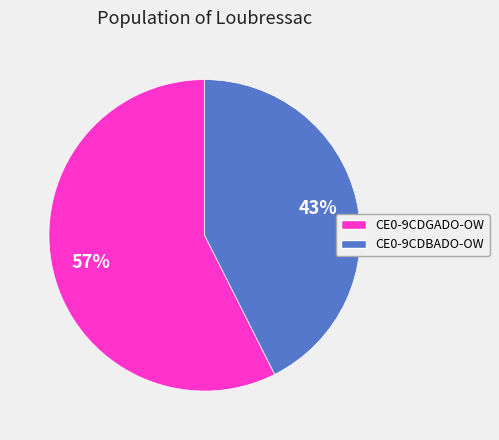

Does CE0-9CDGADO-OW represent more than half of the total?

Yes